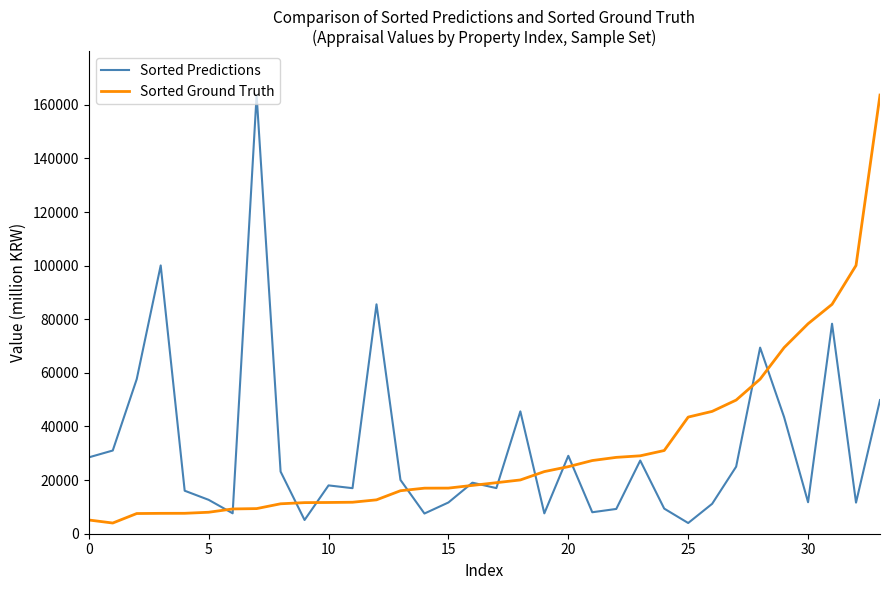

What is the maximum value for Sorted Ground Truth?

163628